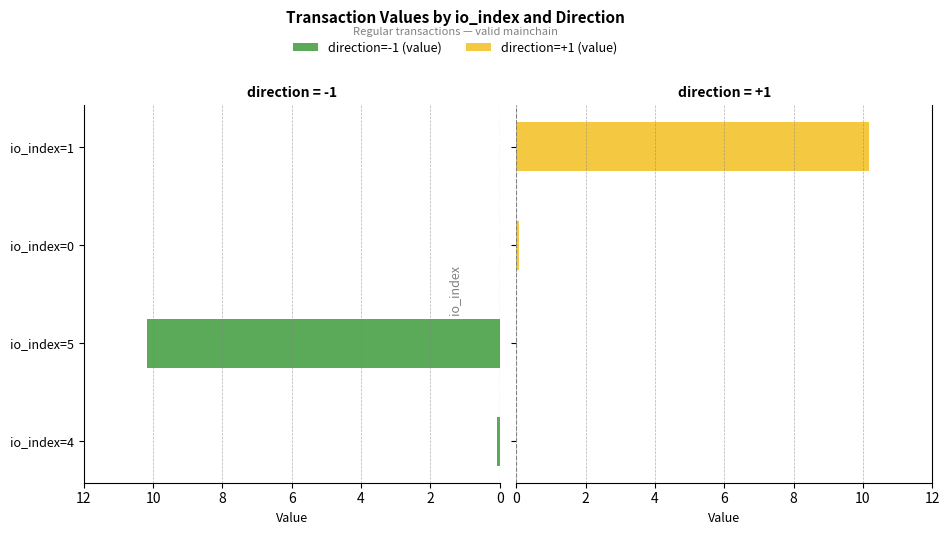

How many bars are there in each group?

2